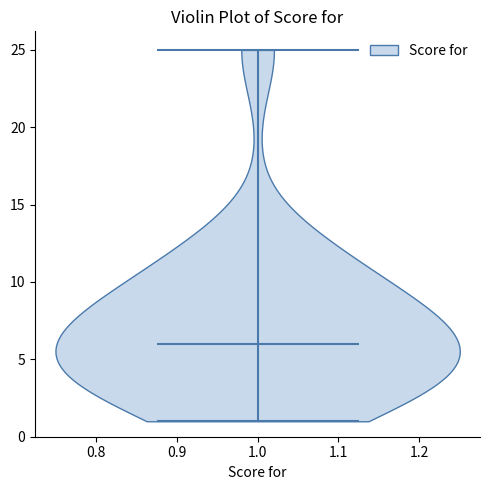

Read this violin plot against the y-axis: where its median line is, and the lowest and highest points the violin reaches. The values are not printed on the chart, so give them approximately, as read against the axis.

median line 6, lowest point 1, highest point 25